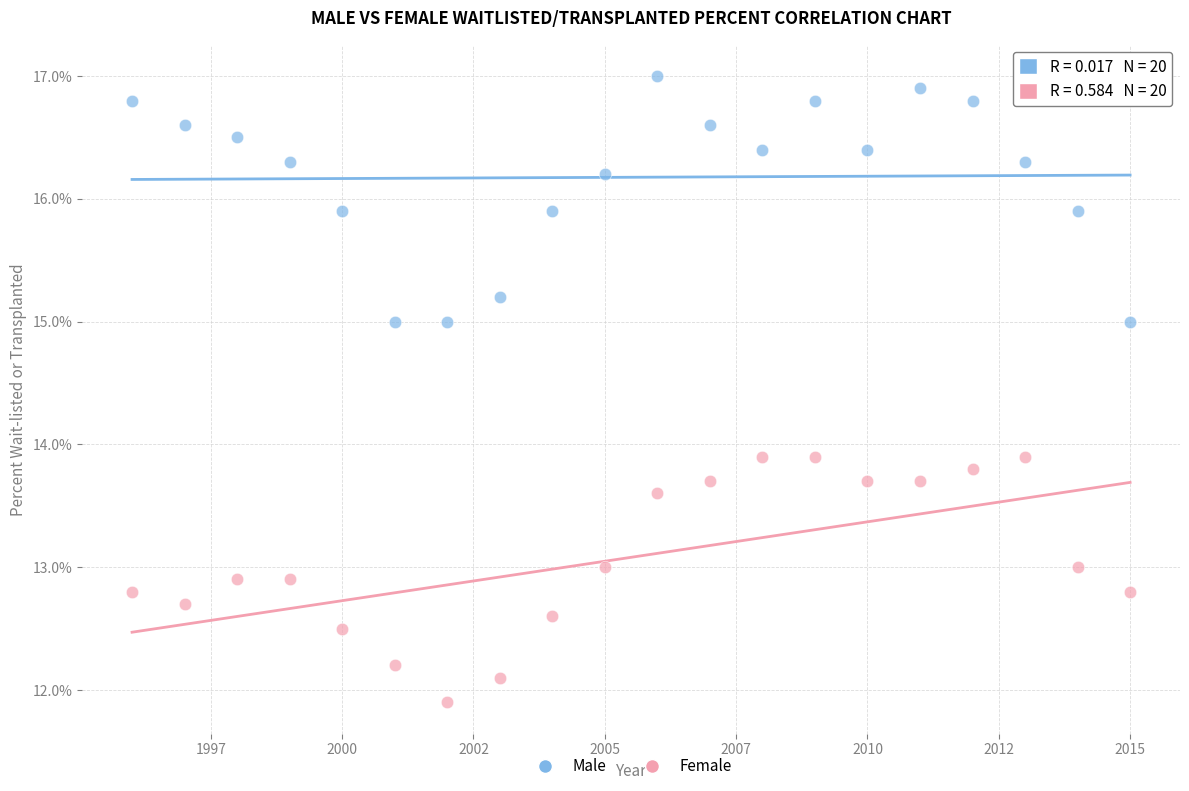

Which series reaches the minimum Y coordinate?

Female